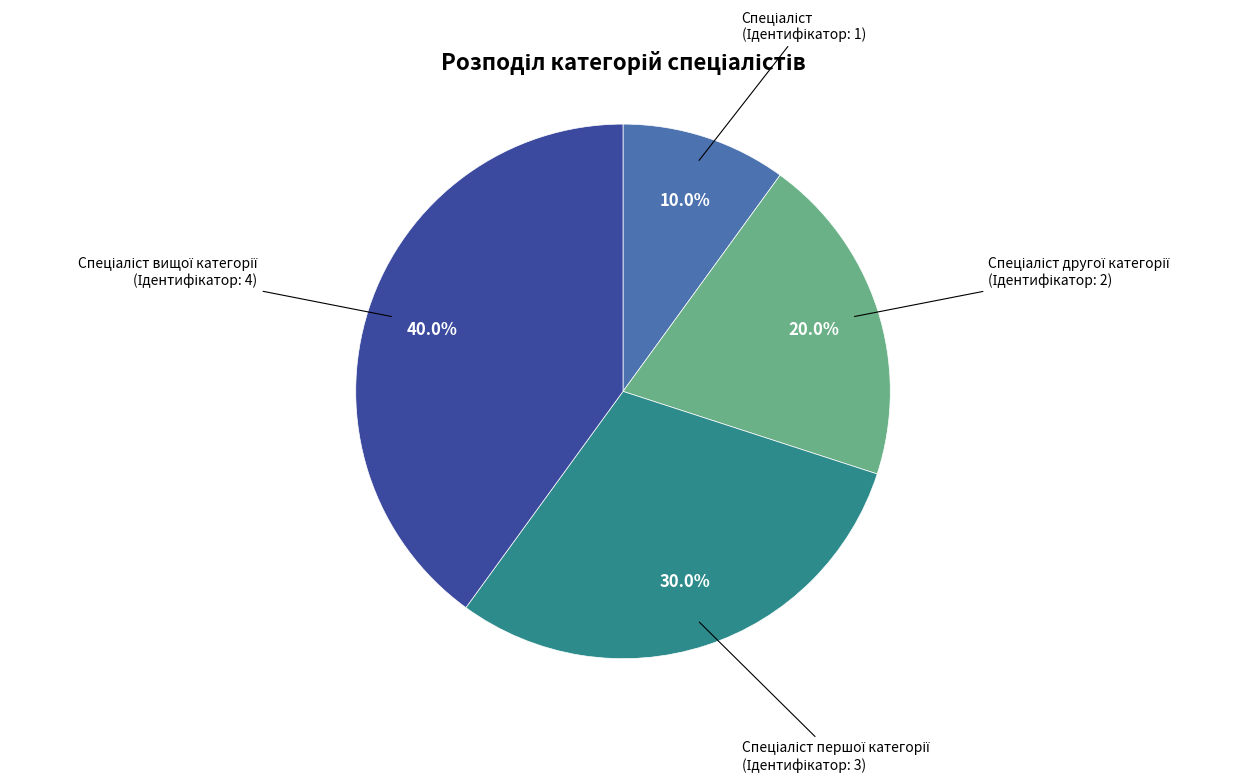

Does any single category account for the majority?

No